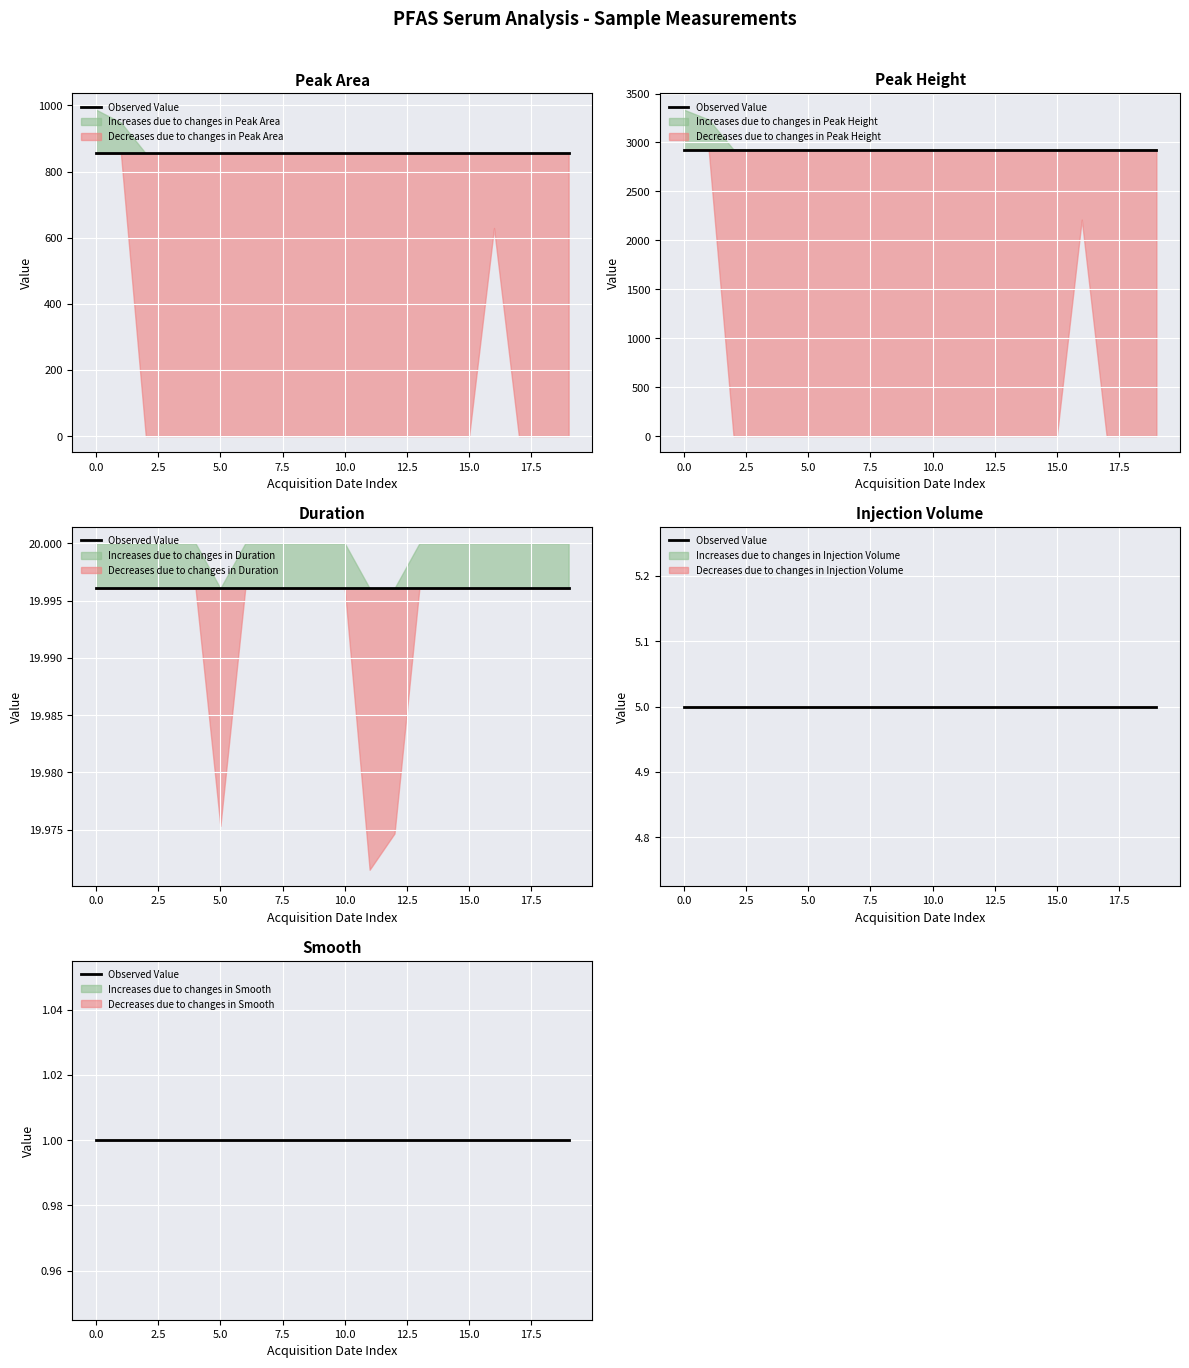

Is the value of Area at 2023-02-14 22:21:03 greater than the value of Height at 2023-02-13 17:43:51?

No